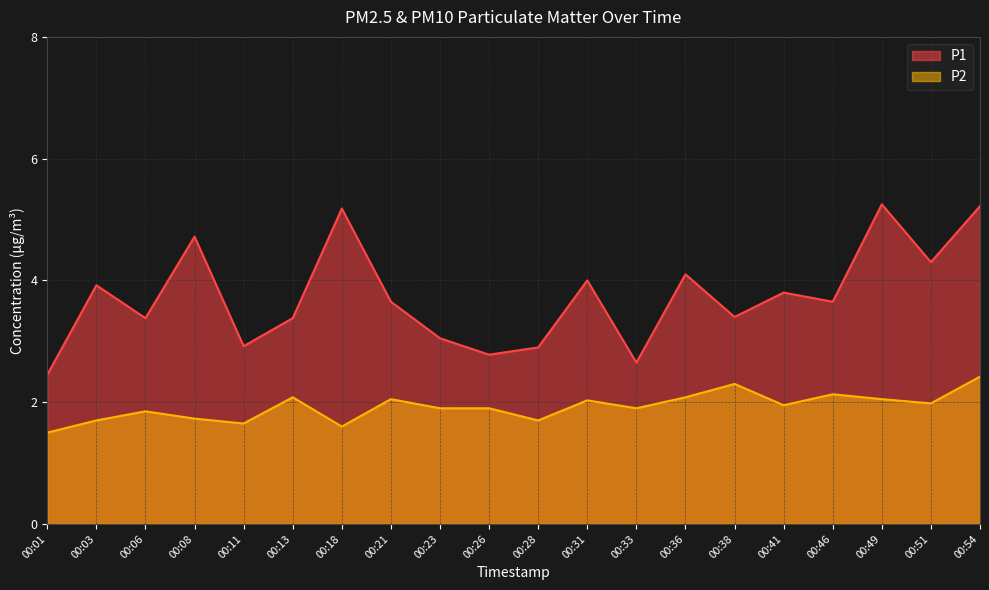

Rank the series at 00:33 from highest to lowest value.

P1, P2